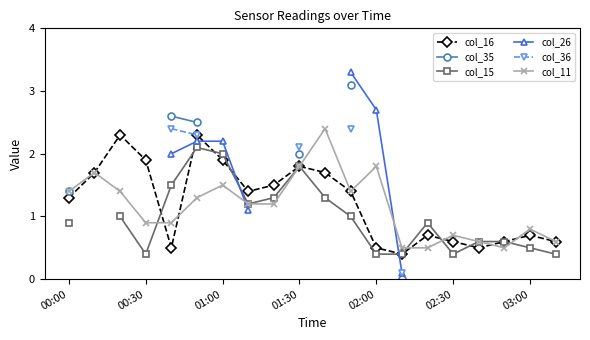

At which label does col_11 first exceed 1?

00:00